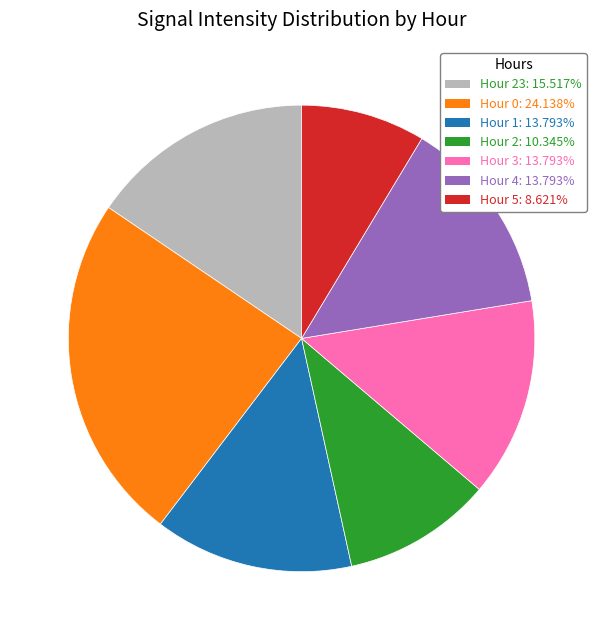

Combined, do Hour 2: 10.345% and Hour 3: 13.793% account for over 50%?

No